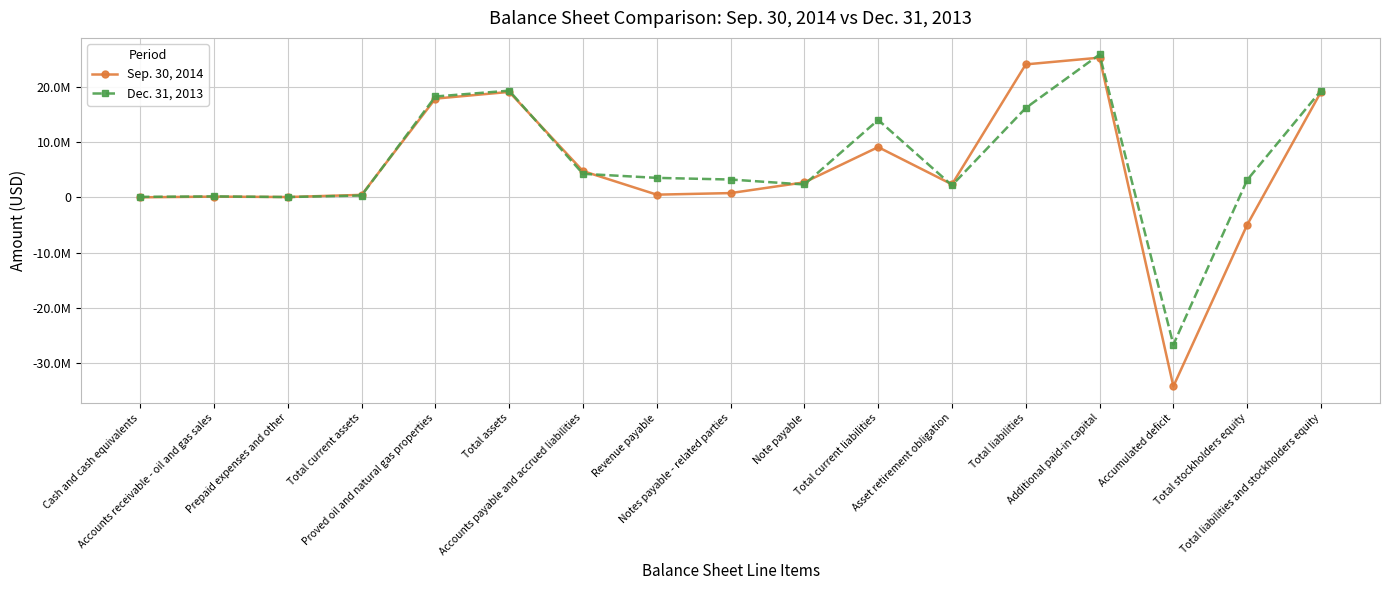

What is the value of the Sep. 30, 2014 point at the 1st from the left?

267